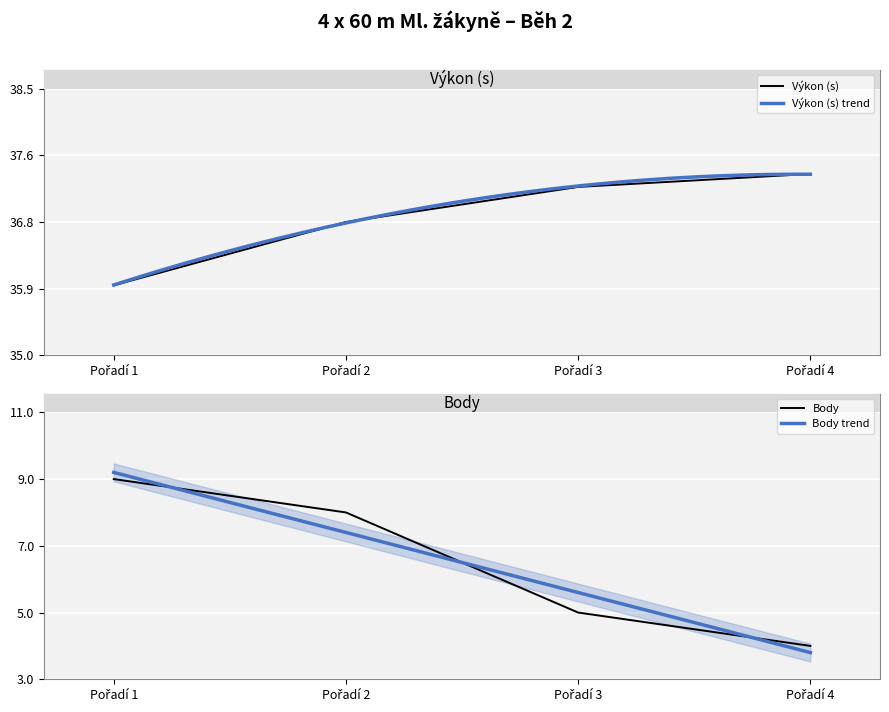

What is the minimum value for Výkon?

35.9